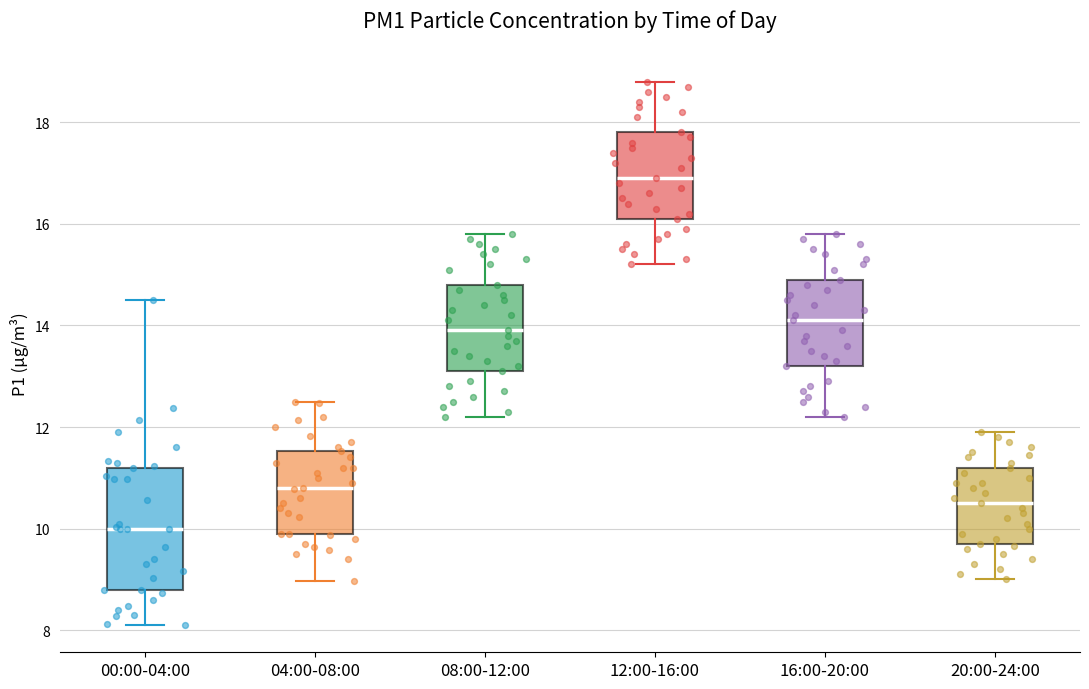

Where is the lower edge of the box for 08:00-12:00 on the y-axis? The values are not printed on the chart, so give them approximately, as read against the axis.

13.2